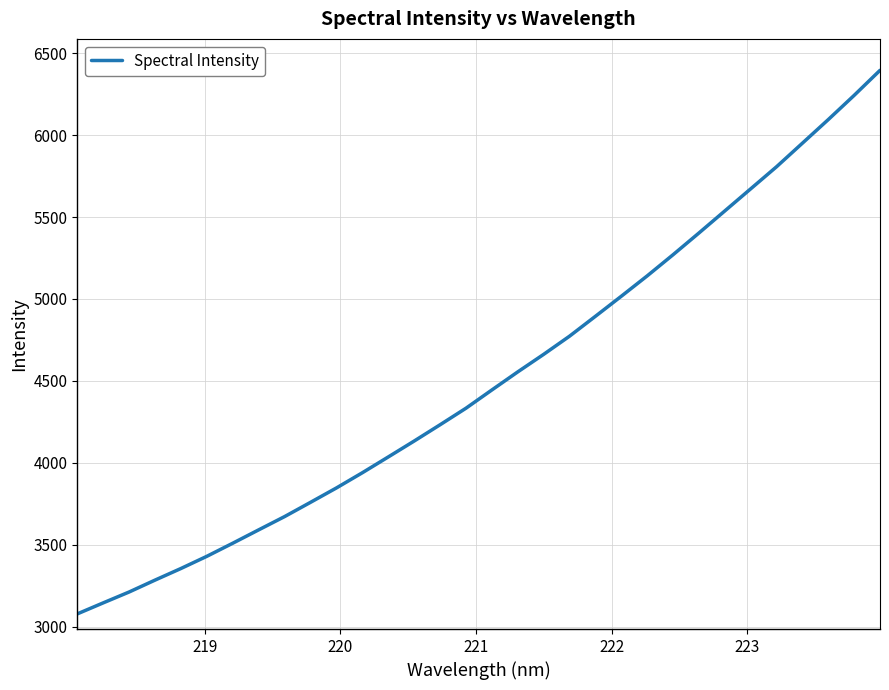

What is the greatest value displayed?

6394.9